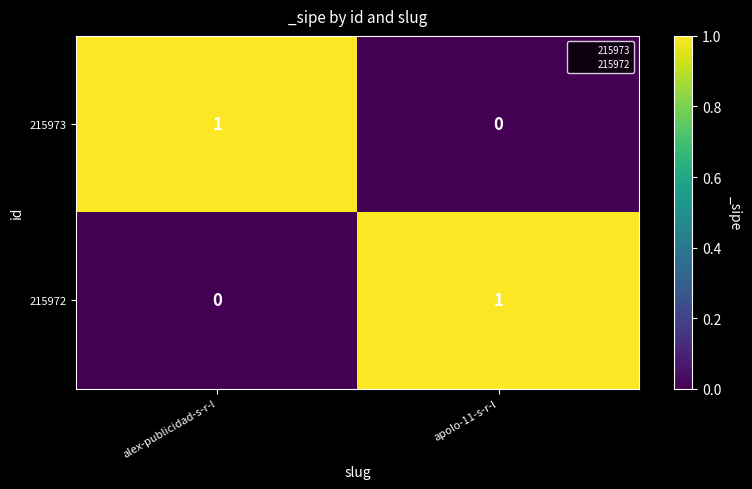

Rank the categories by 215972 value from highest to lowest.

apolo-11-s-r-l, alex-publicidad-s-r-l